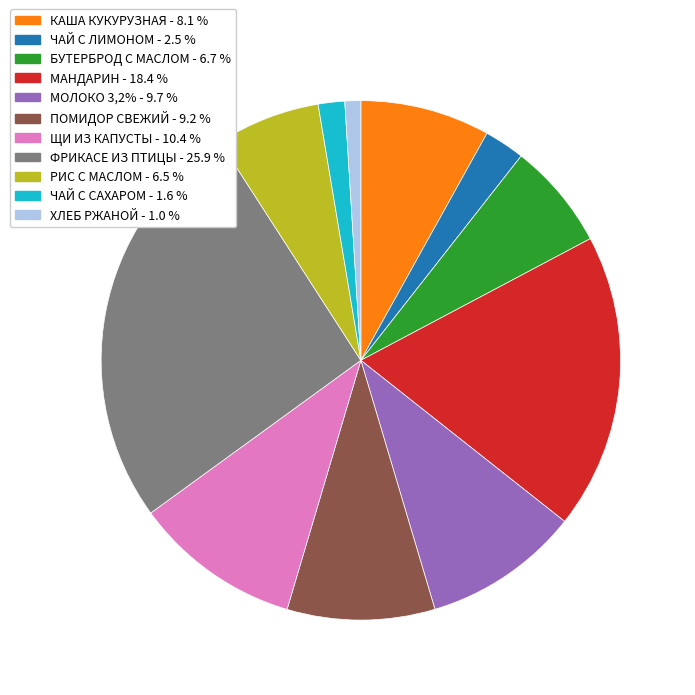

Does any single category account for the majority?

No